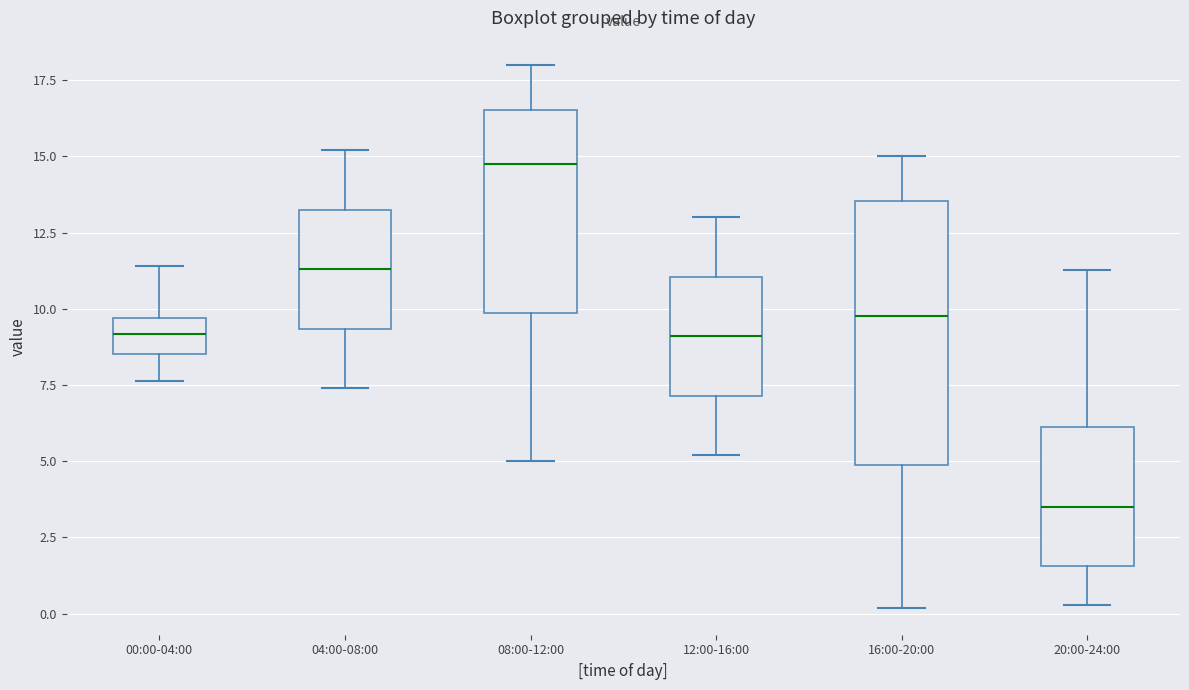

Which box's median line is the lowest?

20:00-24:00